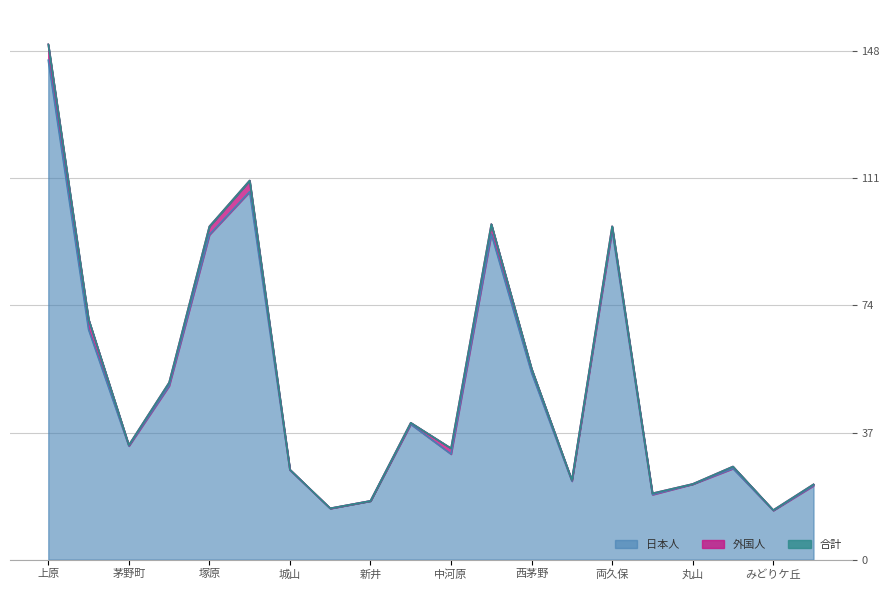

True or false: 合計 and 日本人 cross at least once.

False